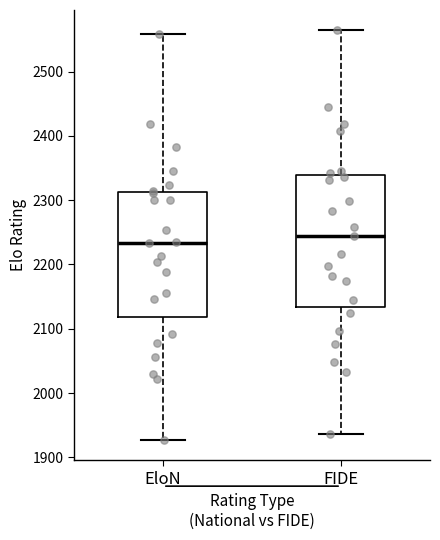

Where is the upper edge of the box for FIDE on the y-axis? The values are not printed on the chart, so give them approximately, as read against the axis.

2340